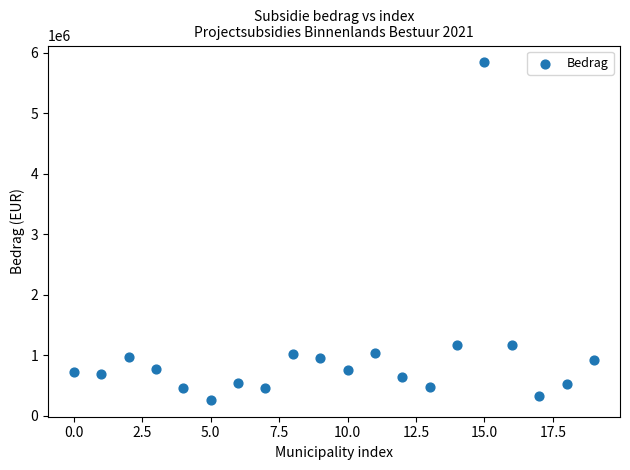

What is the range of Y values (max minus min)?

5578200